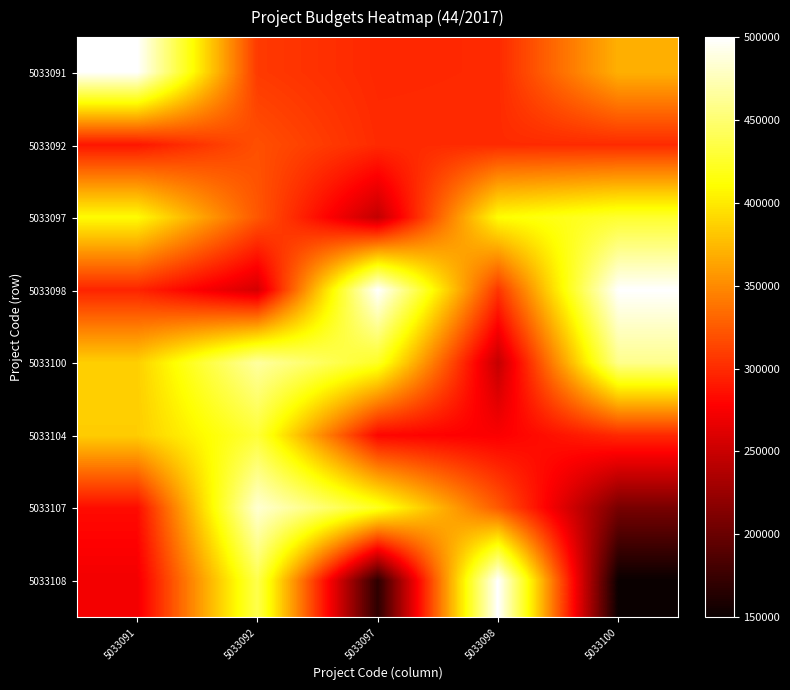

Reading left to right, extract all data points from this chart.

5033091: 5033091=500000.0	5033092=308000.0	5033097=298390.0	5033098=299295.3	5033100=370110.6
5033092: 5033091=289050.0	5033092=319325.0	5033097=300000.0	5033098=300000.0	5033100=300000.0
5033097: 5033091=409925.1	5033092=323300.0	5033097=246375.0	5033098=410534.2	5033100=426953.7
5033098: 5033091=296650.0	5033092=256040.0	5033097=499963.2	5033098=305630.0	5033100=499680.0
5033100: 5033091=386159.0	5033092=466453.6	5033097=423200.0	5033098=247798.0	5033100=459640.4
5033104: 5033091=385000.0	5033092=429716.6	5033097=280820.0	5033098=276077.3	5033100=299260.0
5033107: 5033091=283597.7	5033092=484000.6	5033097=421500.0	5033098=324476.0	5033100=207770.0
5033108: 5033091=271875.2	5033092=437599.9	5033097=168200.0	5033098=500000.0	5033100=150000.0